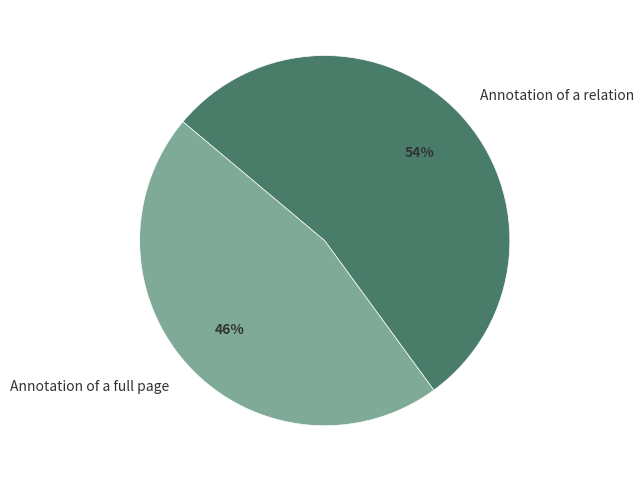

True or false: Annotation of a relation accounts for 64% of the total.

False